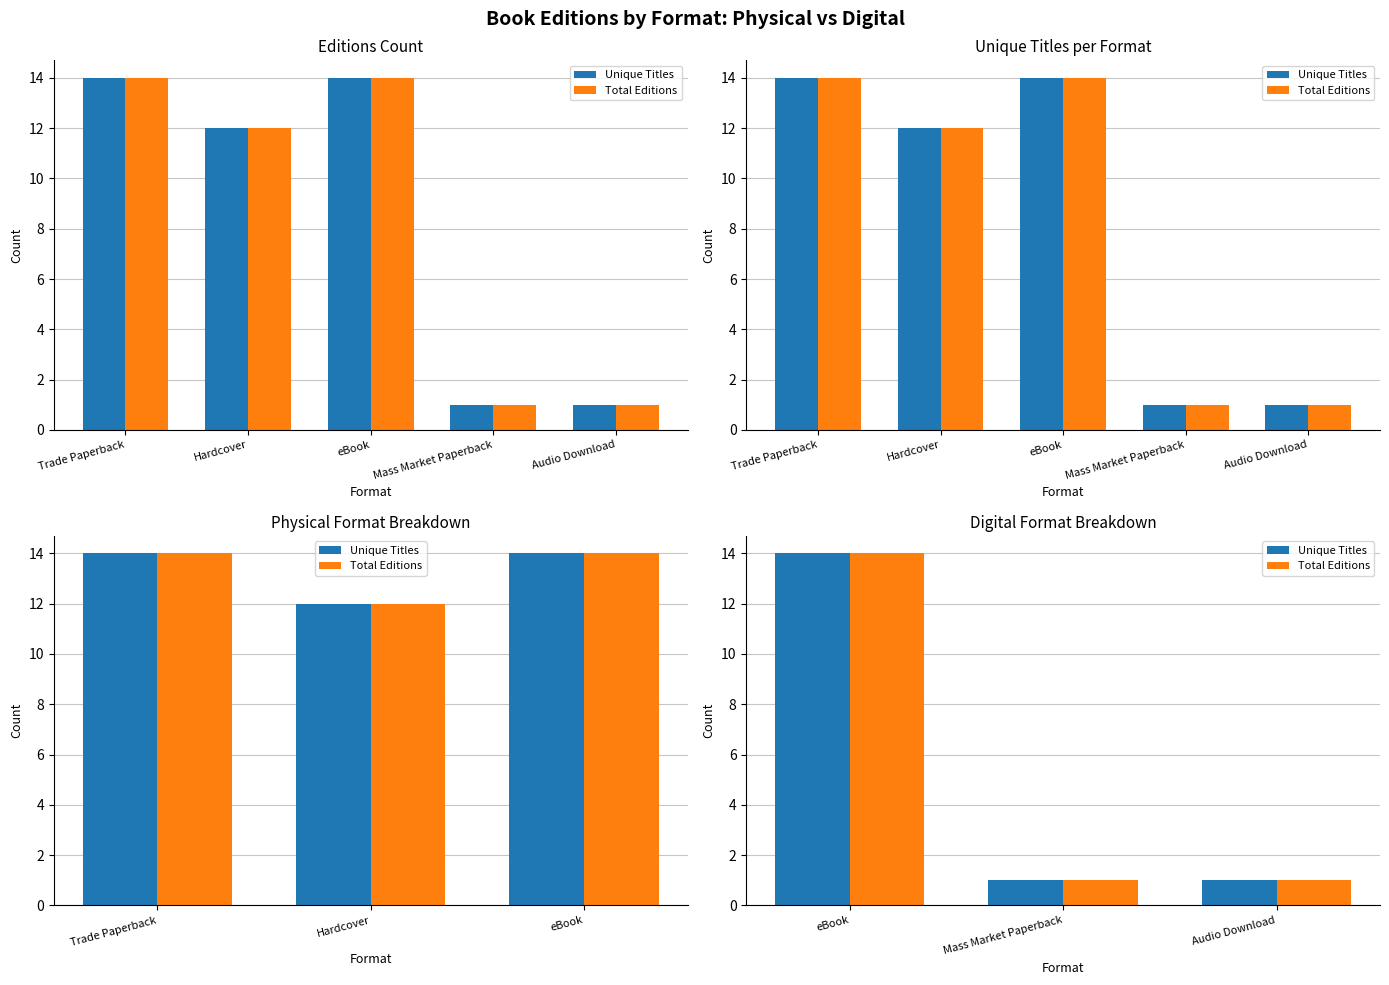

Is it true that Unique Titles equals 14 at eBook?

True